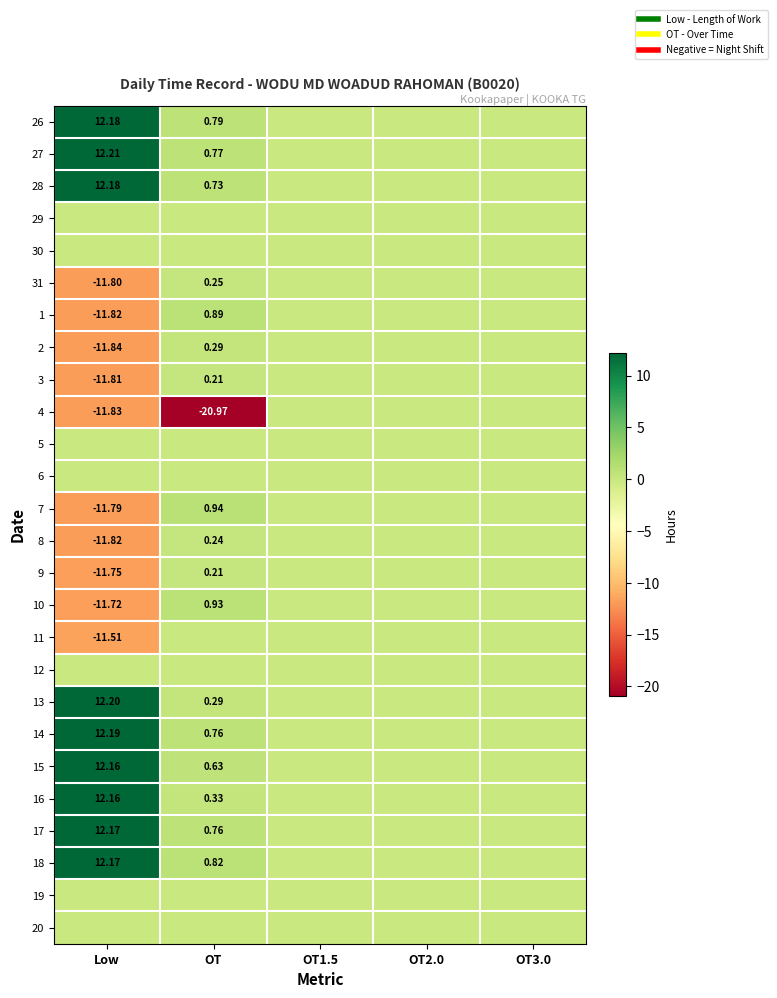

The 12 series shows 0.0 at OT. True or false?

True